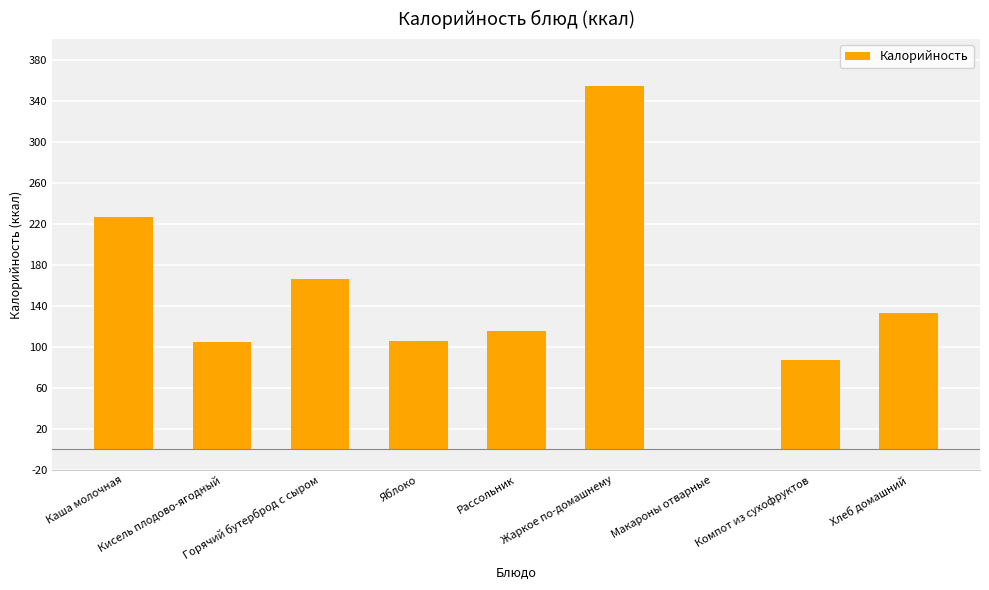

Rank the categories by value from lowest to highest.

Макароны отварные, Компот из сухофруктов, Кисель плодово-ягодный, Яблоко, Рассольник, Хлеб домашний, Горячий бутерброд с сыром, Каша молочная, Жаркое по-домашнему